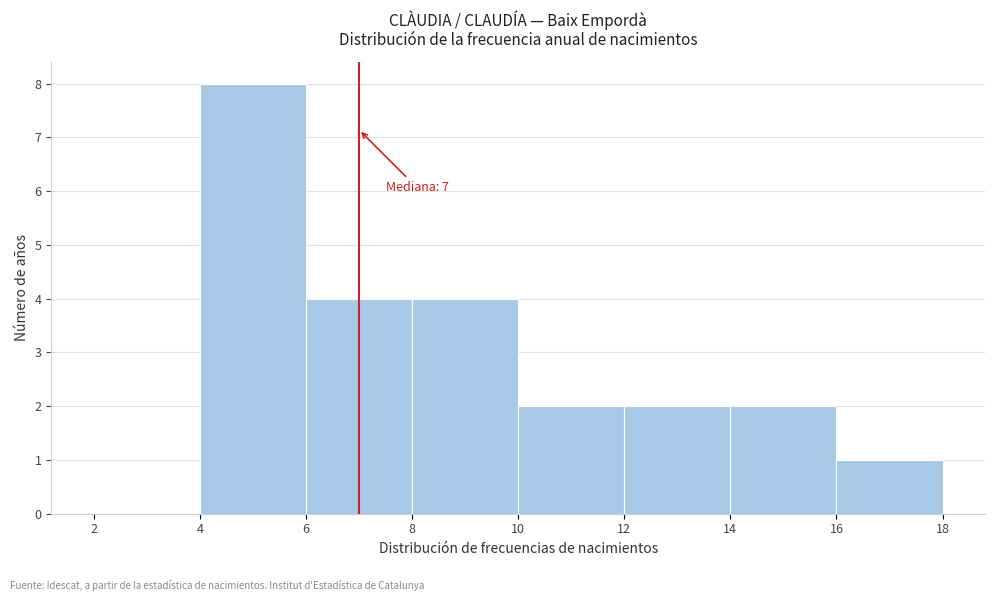

Which range on the x-axis has the tallest bar?

4 to 6